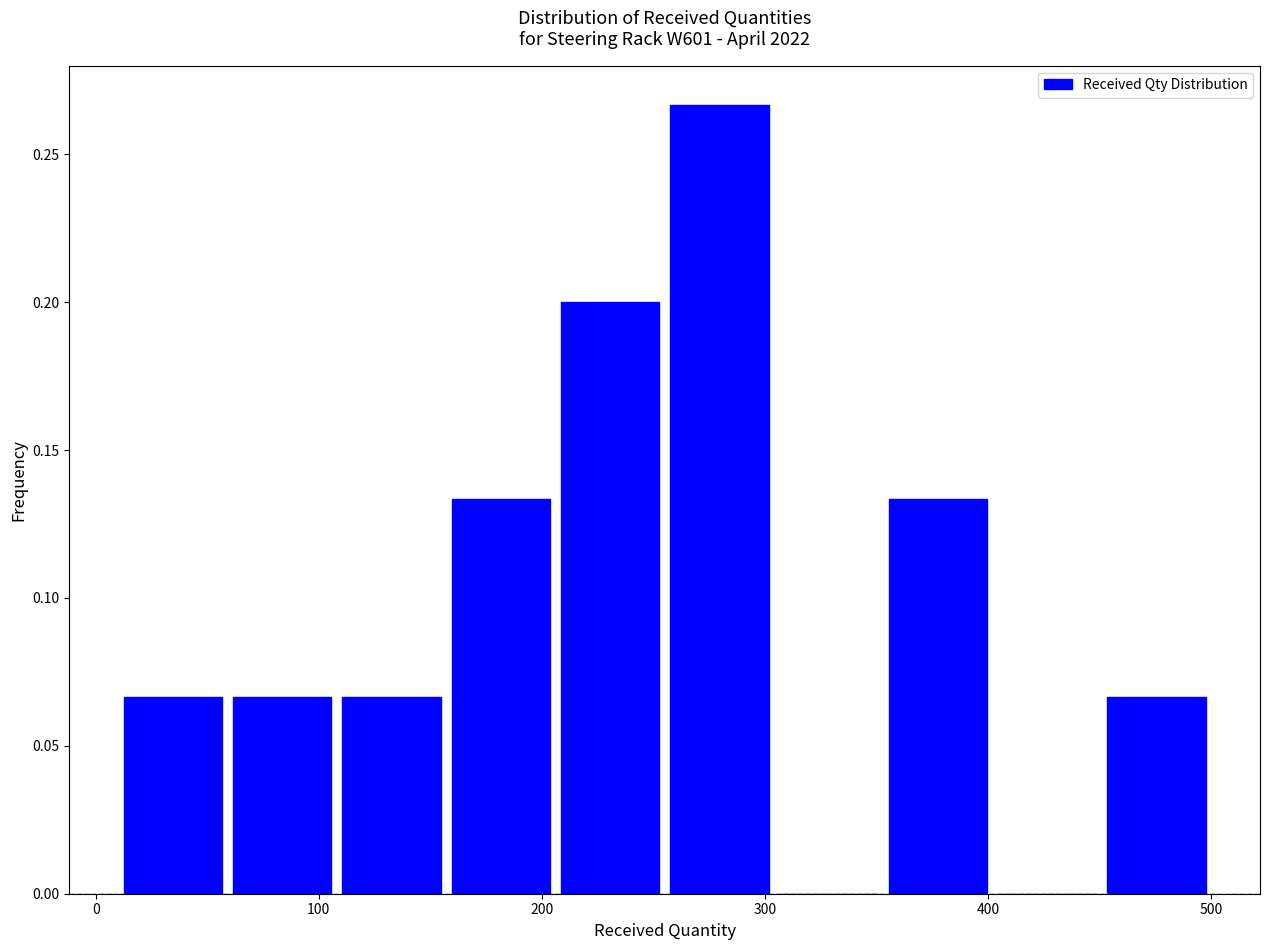

Reading left to right, list every bar in this chart as the range it spans on the x-axis followed by its height. Neither the bar edges nor the heights are printed on the chart, so give them approximately, as read against the axes.

10 to 59: 0.065
59 to 108: 0.065
108 to 157: 0.065
157 to 206: 0.135
206 to 255: 0.200
255 to 304: 0.265
304 to 353: 0
353 to 402: 0.135
402 to 451: 0
451 to 500: 0.065